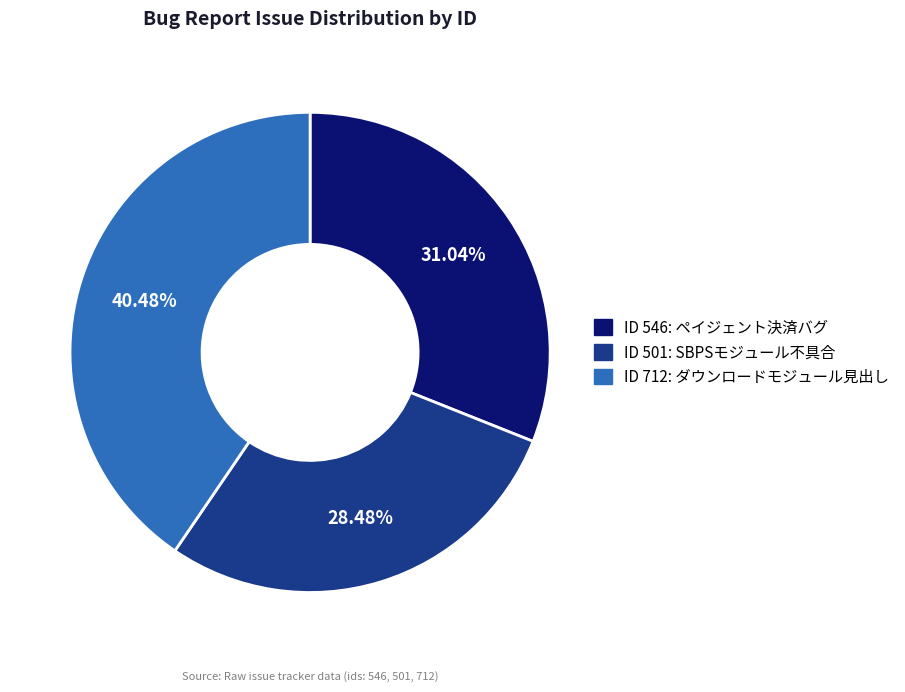

Approximately how many times larger is the value at ID 546 compared to ID 712?

0.8